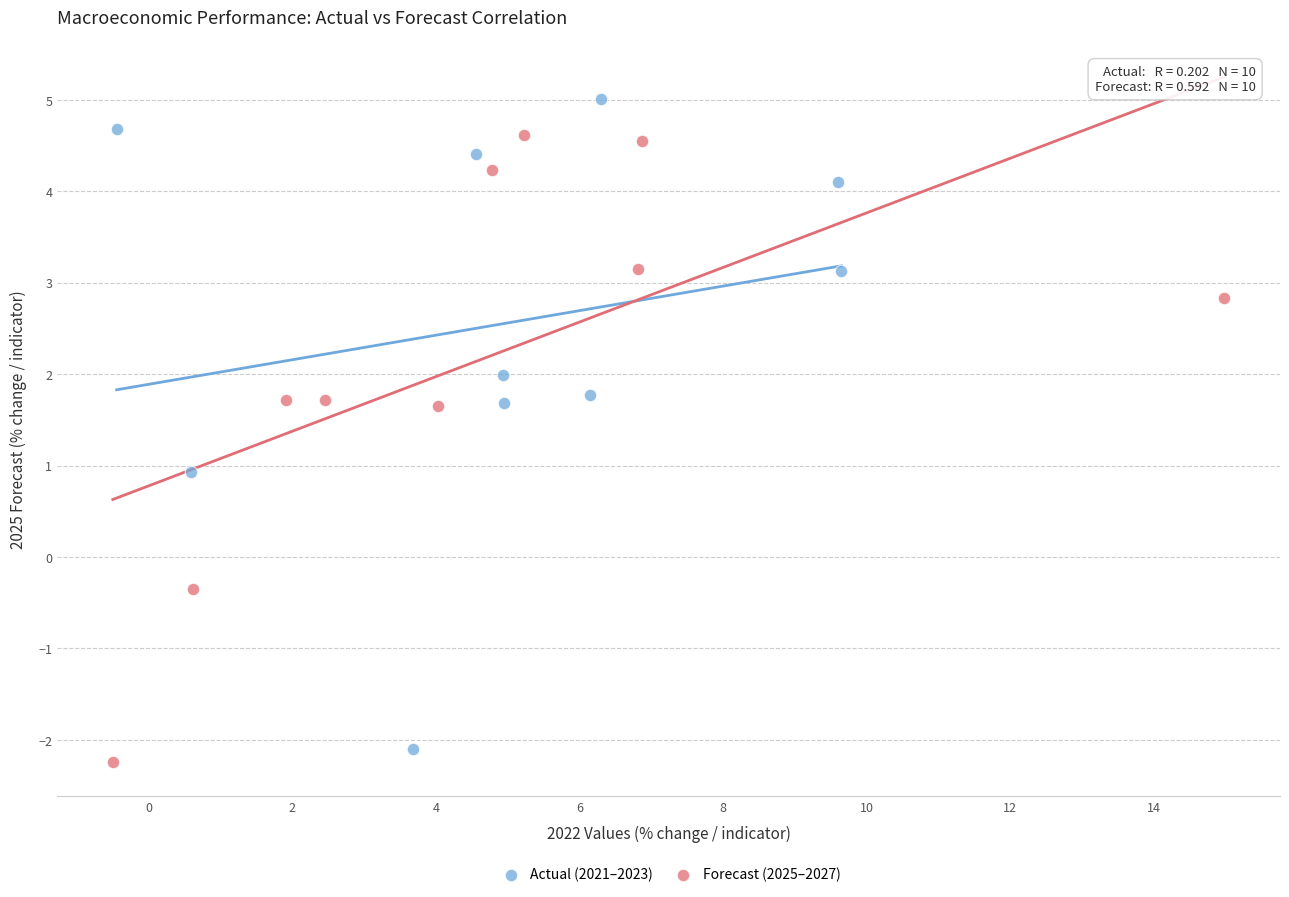

Which series reaches the maximum Y coordinate?

Actual (2021–2023)